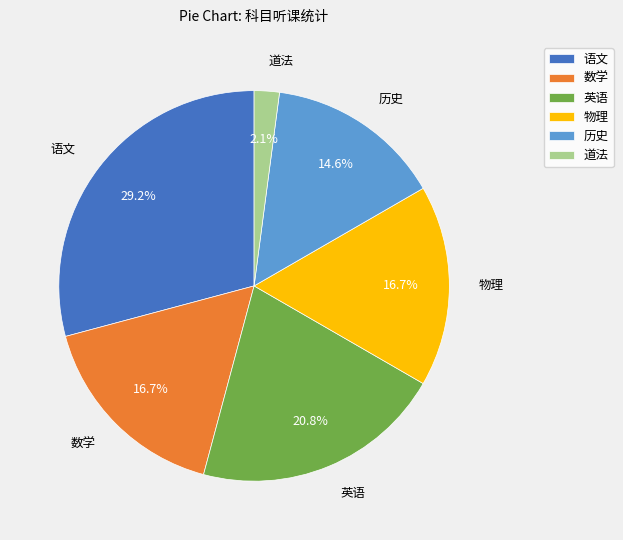

Which has a higher value, 数学 or 历史?

数学